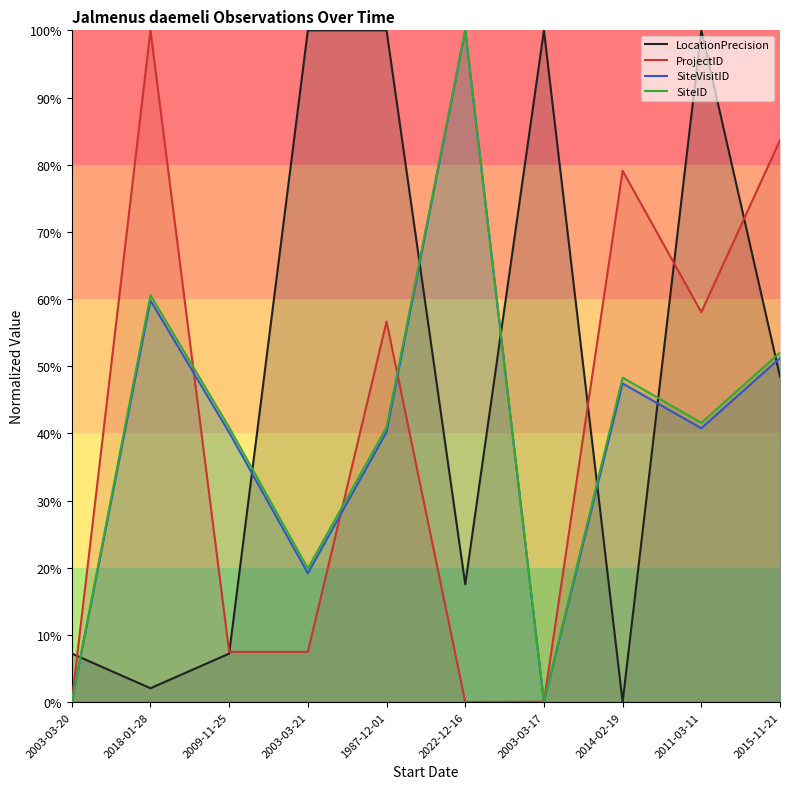

The value of LocationPrecision at 2022-12-16 is 17.5. True or false?

True